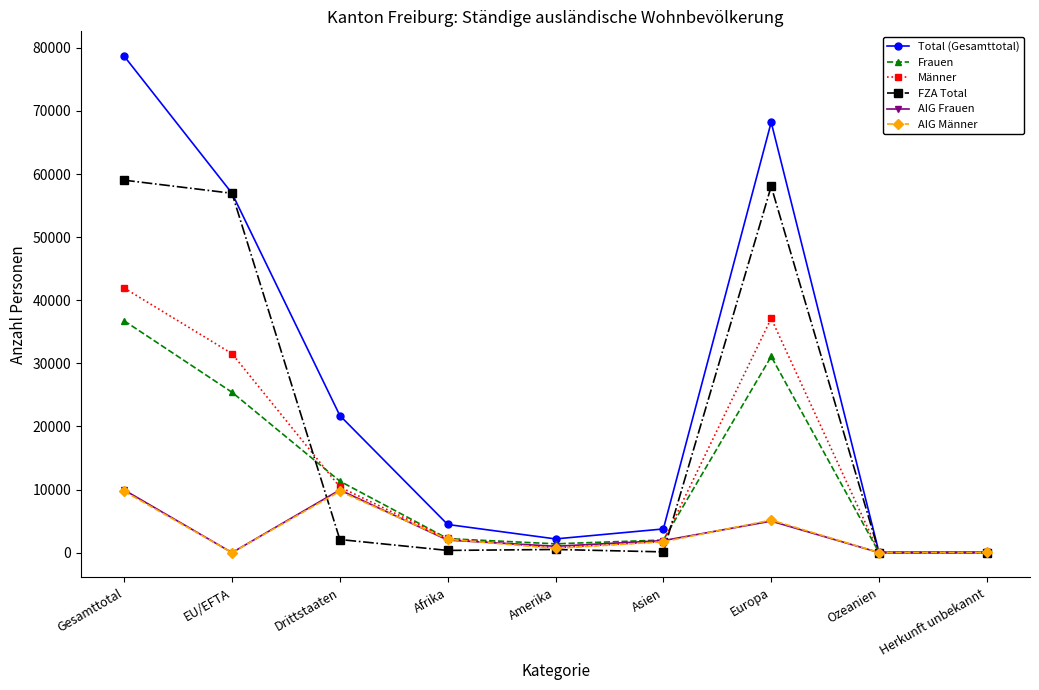

What is the sum of all Männer values?

125826